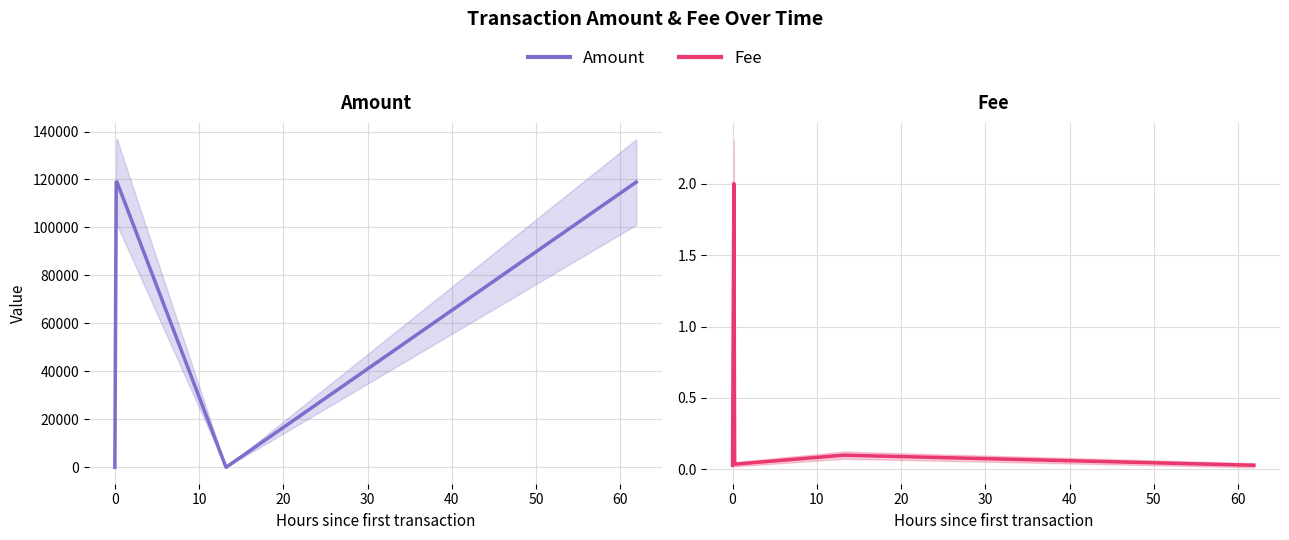

What is the sum of all Amount values?

356763.0